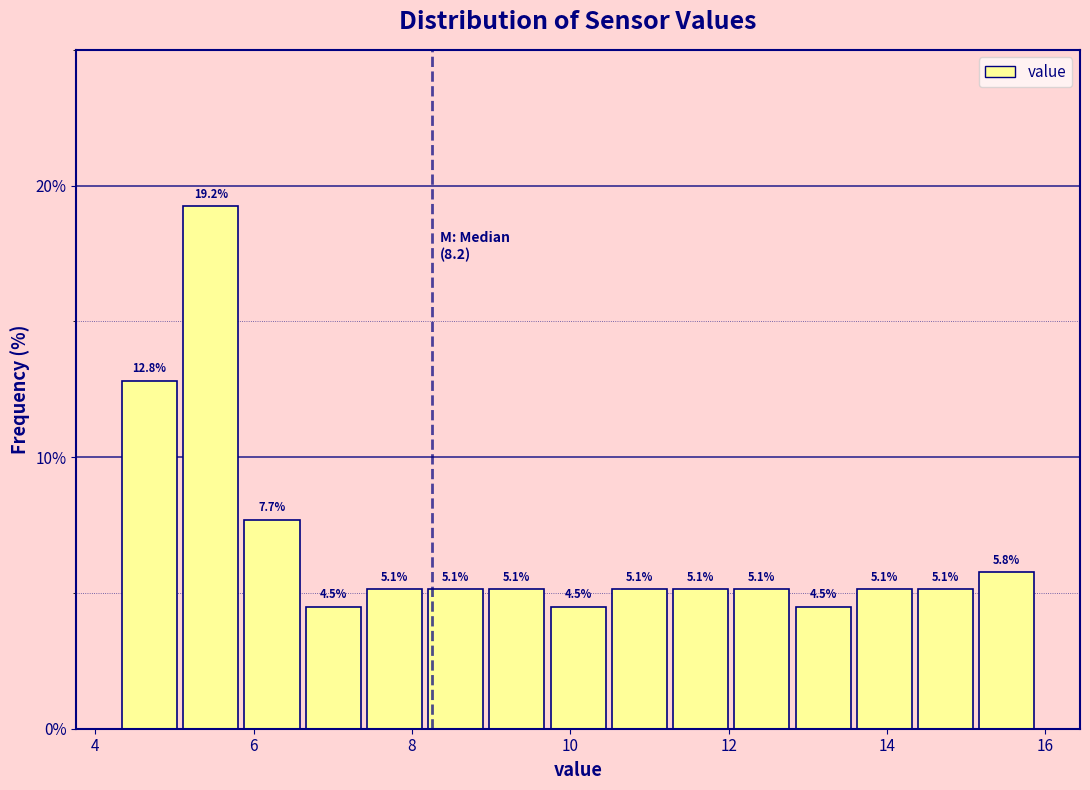

Around what value on the x-axis is the tallest bar? Give the approximate position of its centre, as read against the axis.

5.4